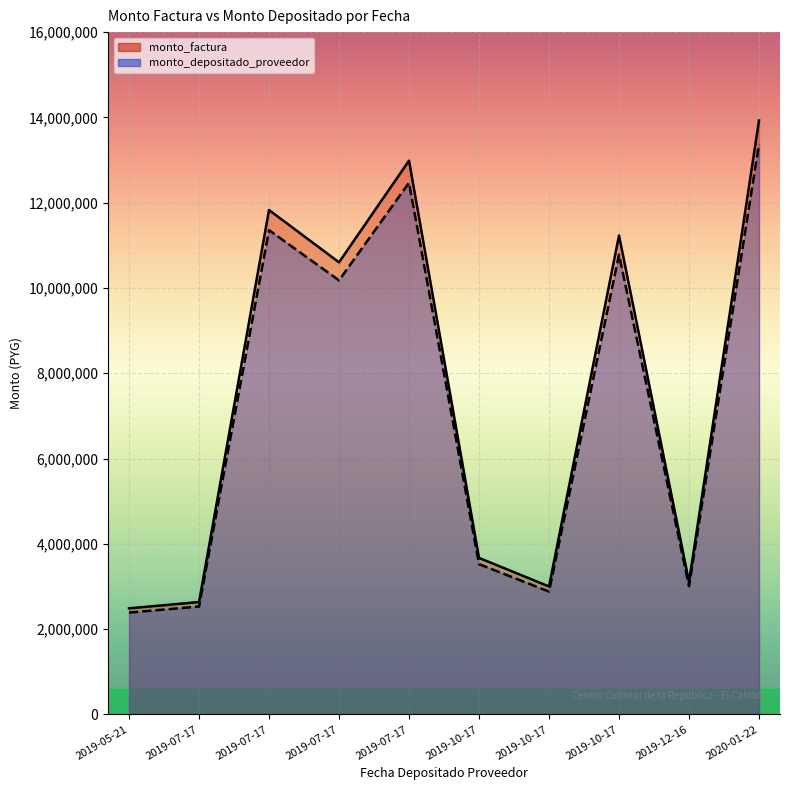

Is it true that monto_factura equals 3922340 at 2019-10-17?

False